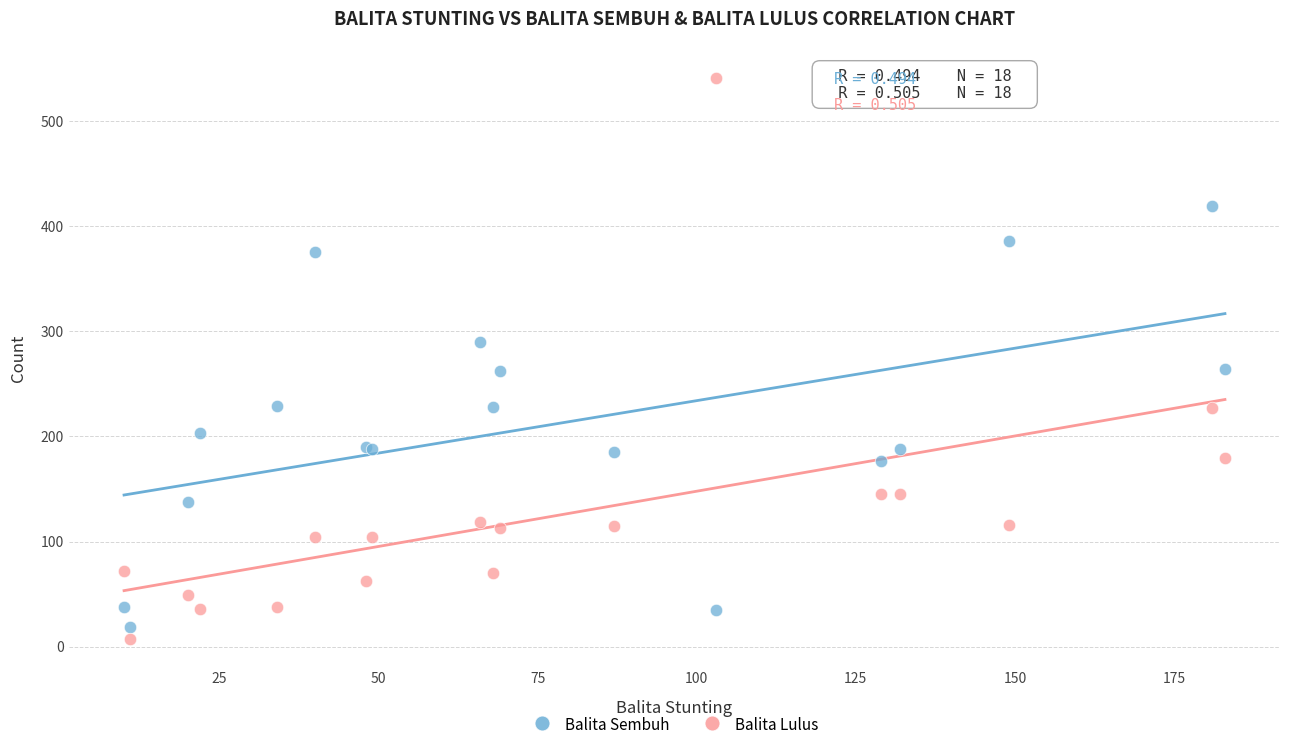

What is the X range (max minus min) for the scatter plot?

173